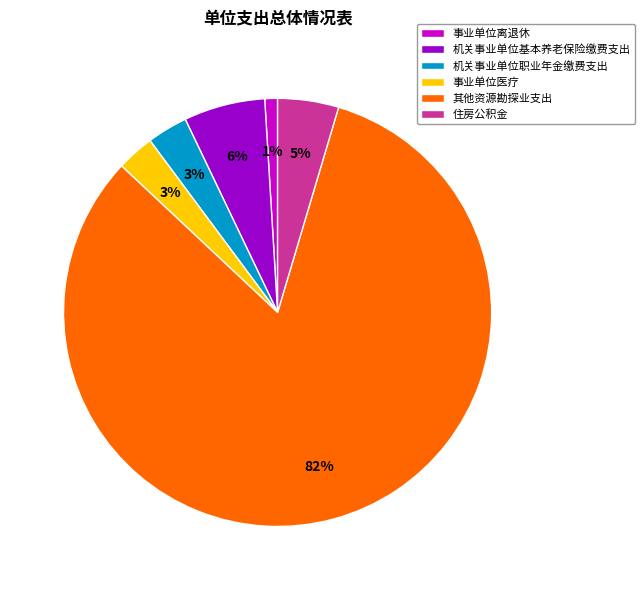

How many segments does this pie chart have?

6